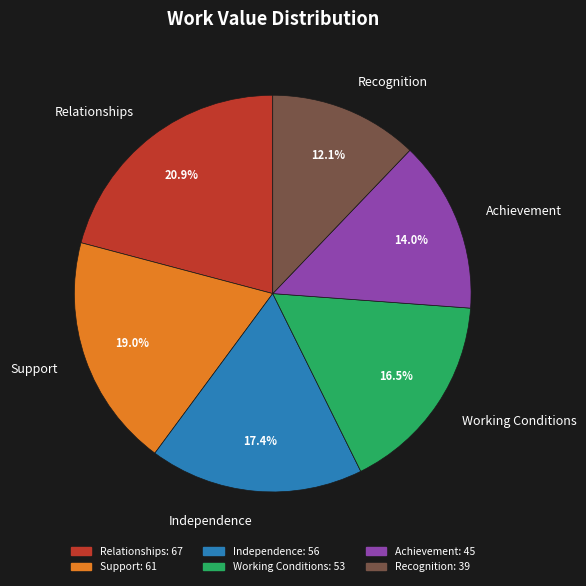

Is it true that Relationships is 7% of the pie?

False